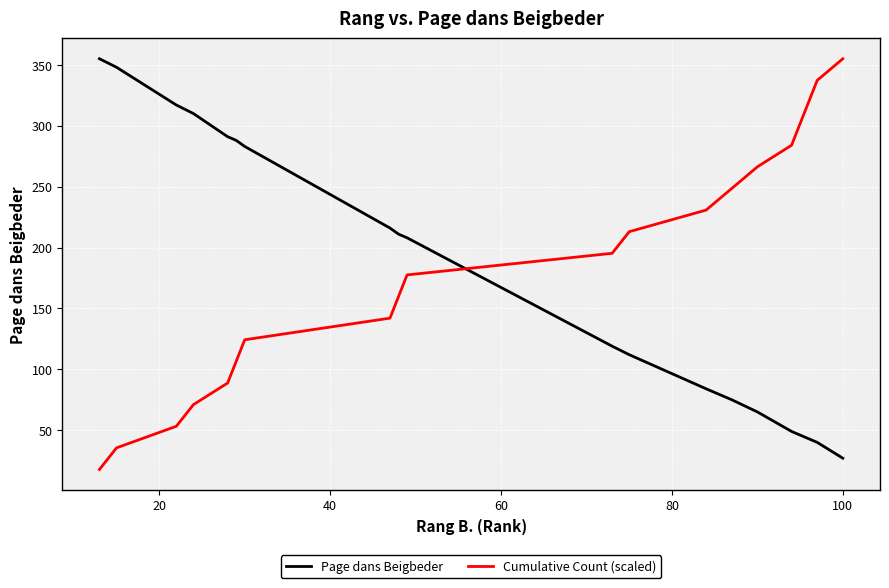

True or false: Page dans Beigbeder and Cumulative Count (scaled) cross at least once.

True